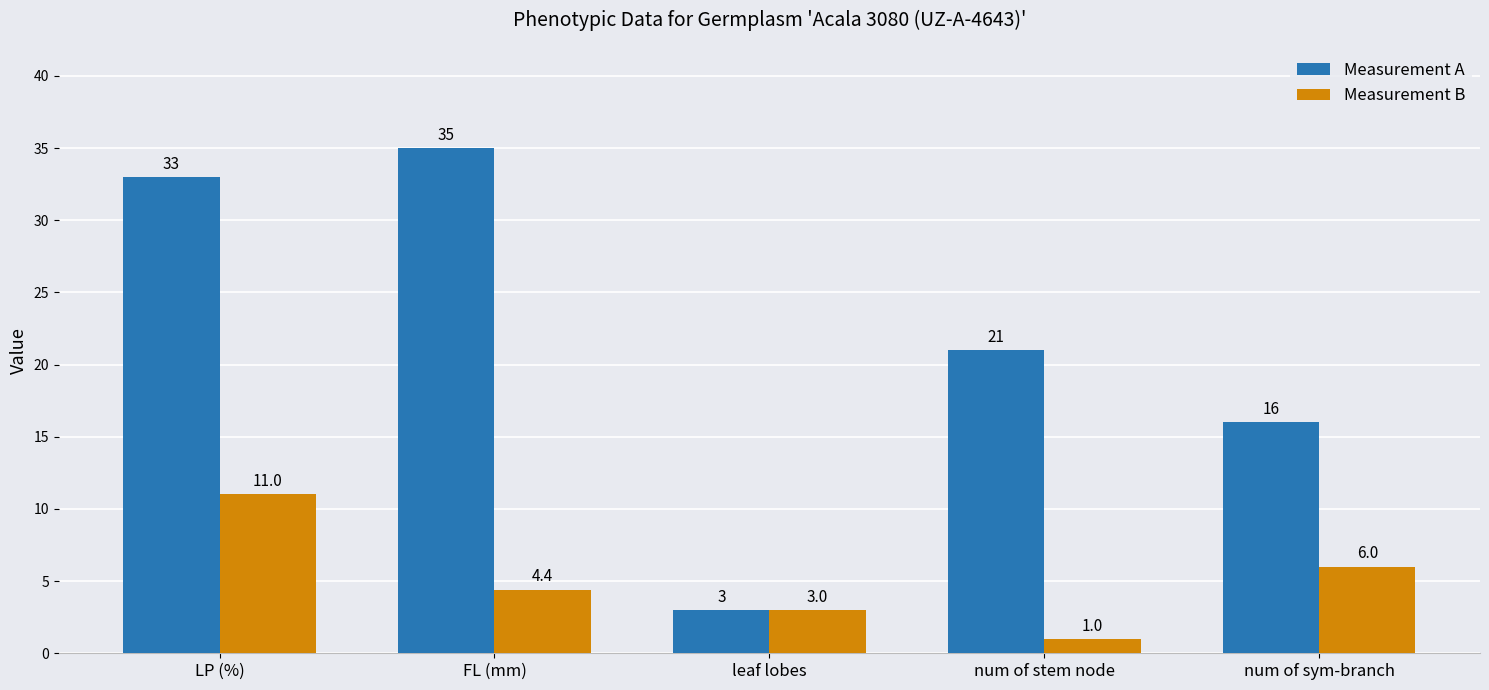

What is the average value of the Measurement A series?

21.6